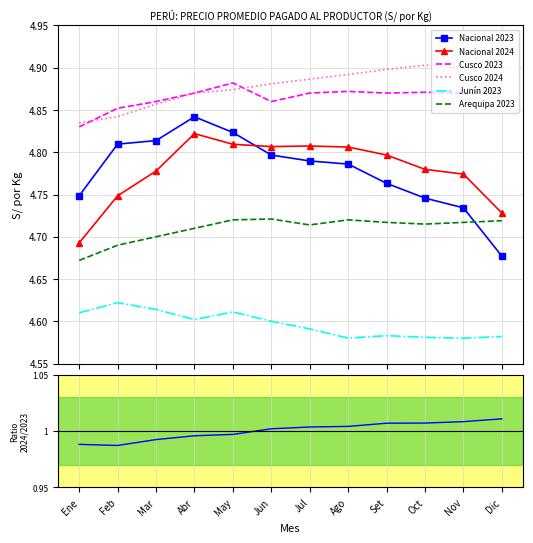

Which label corresponds to the smallest value in the chart?

Nov